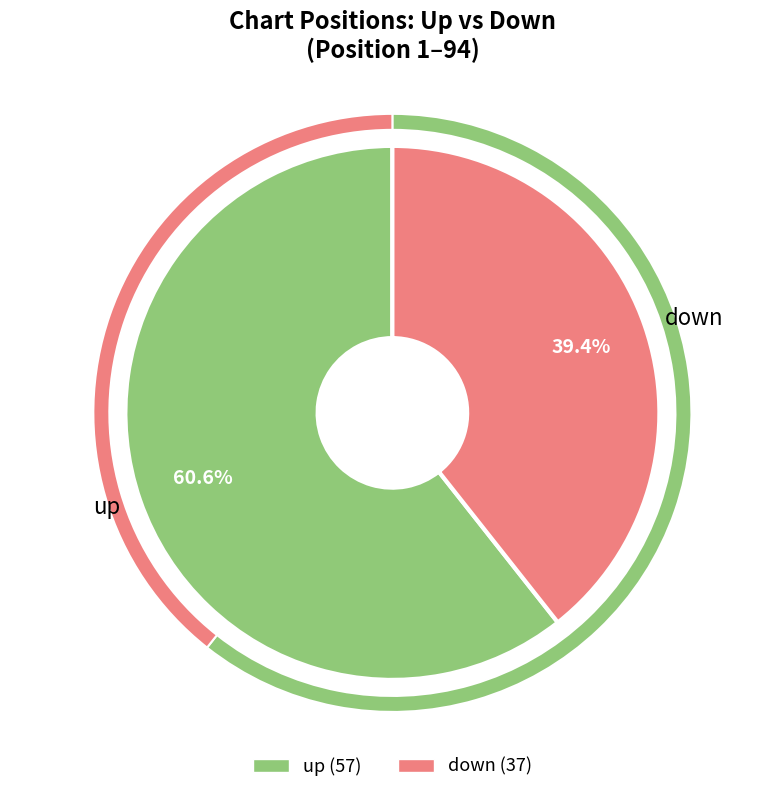

How many slices are in this pie chart?

2